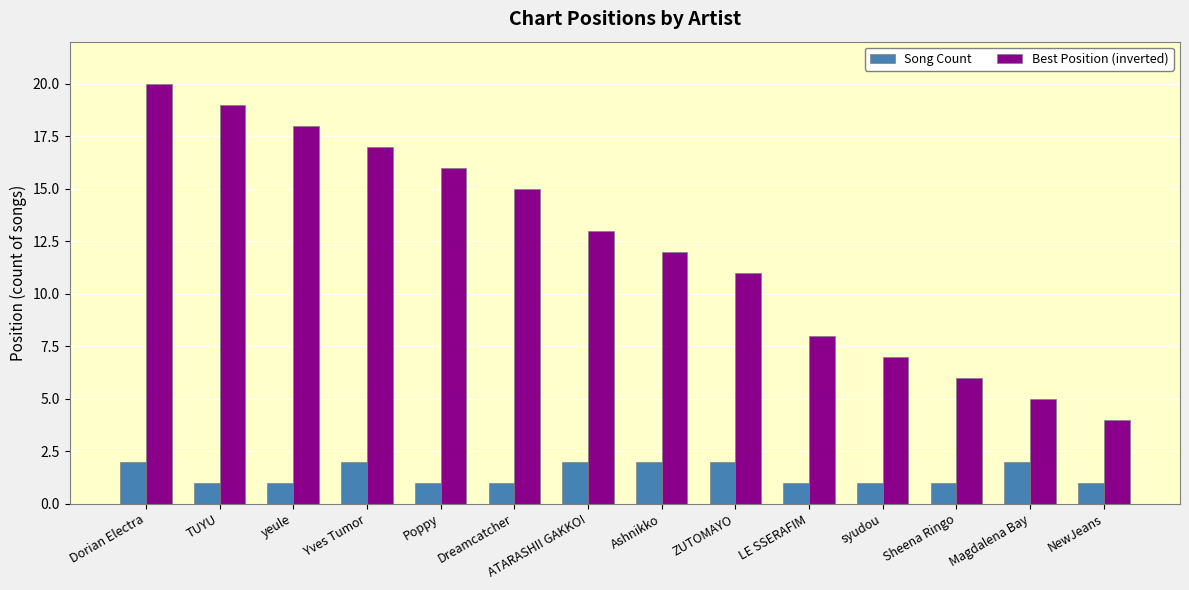

The Song Count series shows 1 at NewJeans. True or false?

True